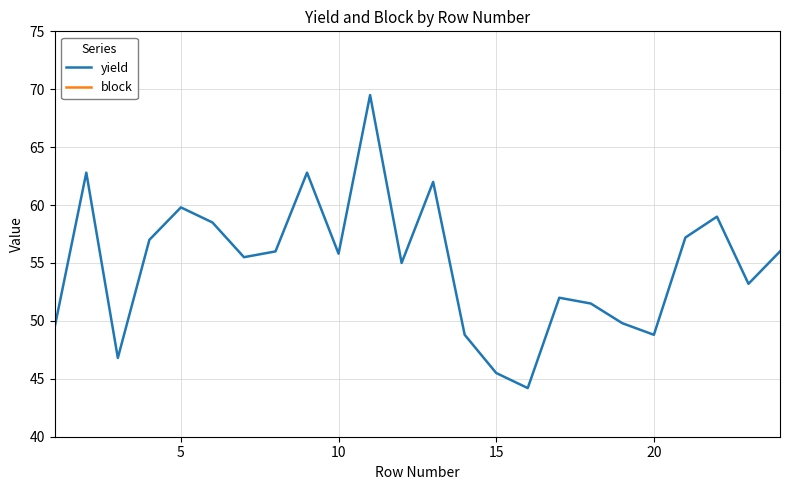

What is the minimum value for yield?

44.2